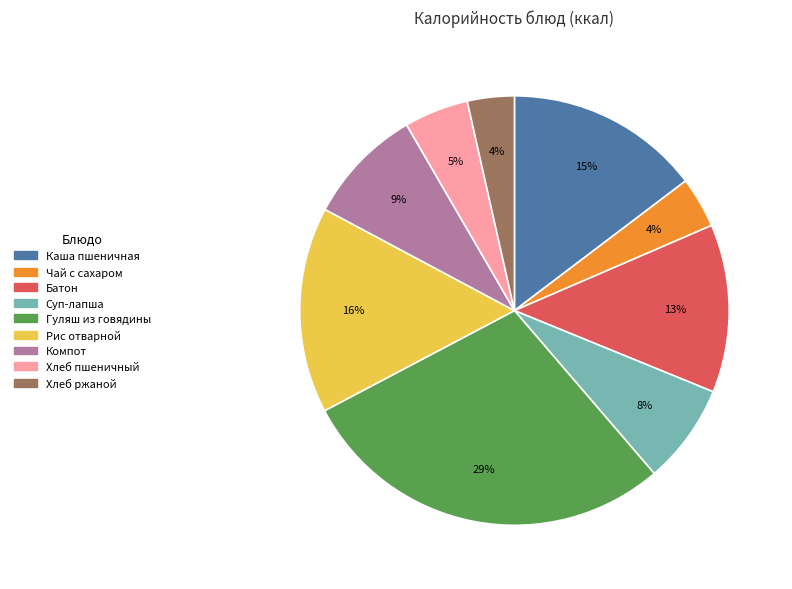

Count the number of slices in the pie.

9